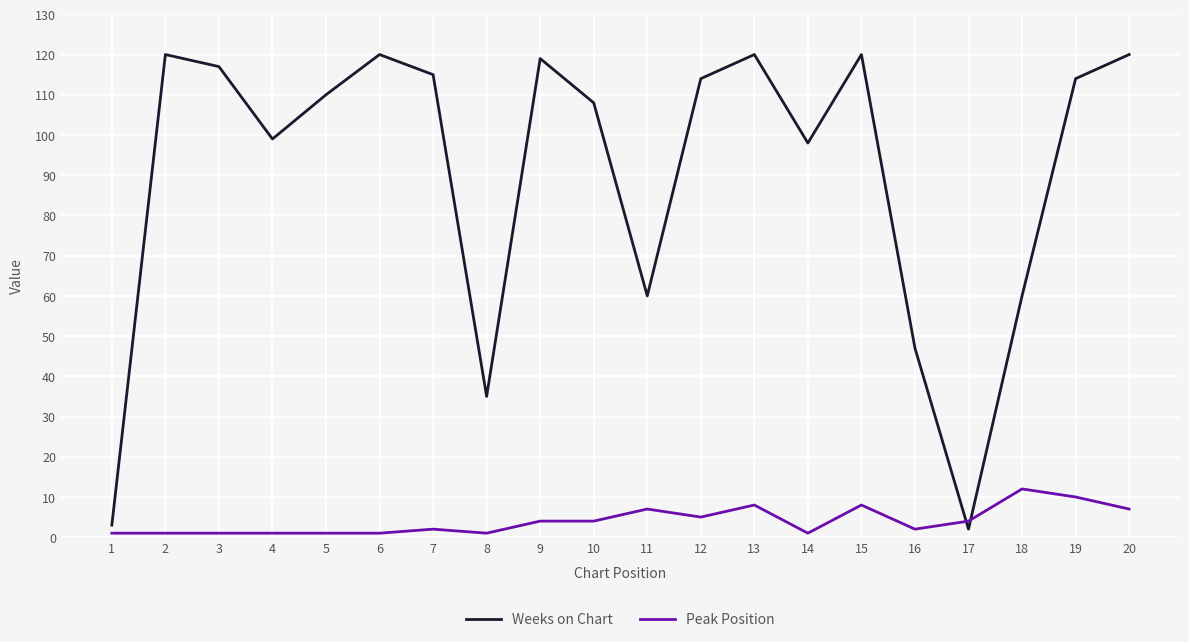

The Weeks on Chart series shows 119 at 9. True or false?

True